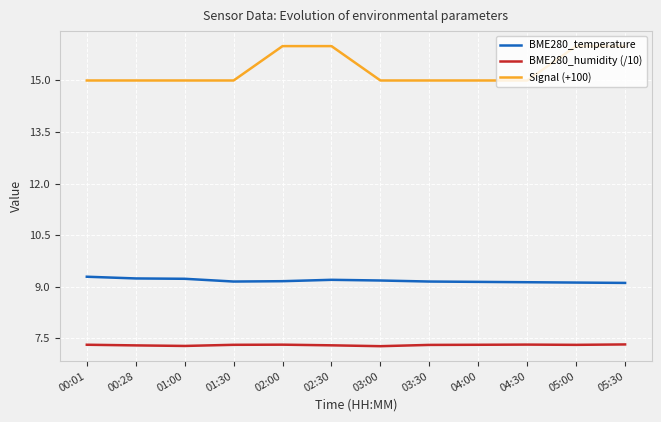

True or false: BME280_humidity (/10) and Signal (+100) cross at least once.

False